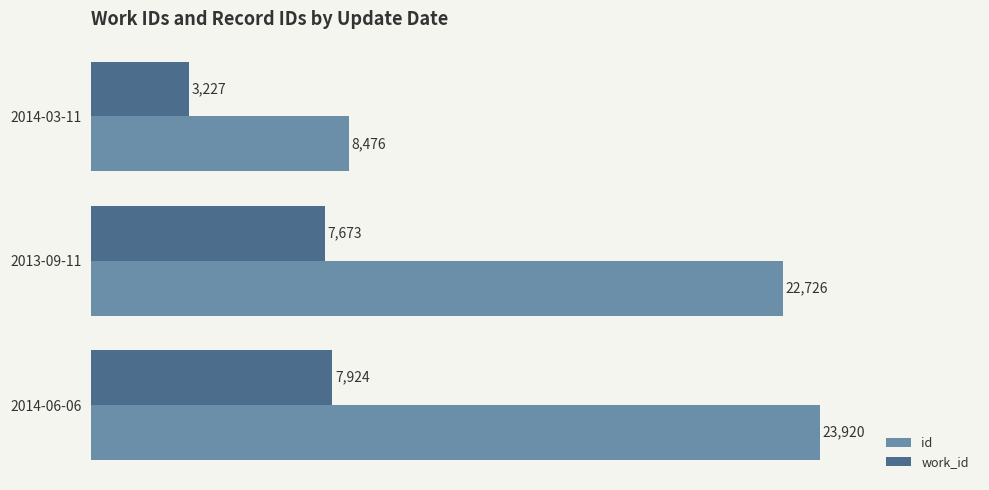

At which category is the sum across all series the highest?

2014-06-06